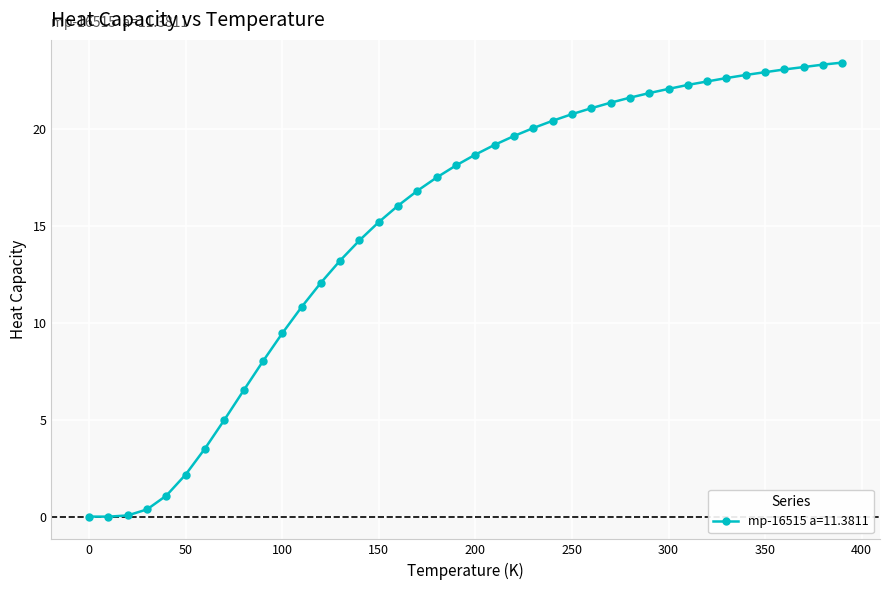

Does the chart have visible grid lines?

Yes